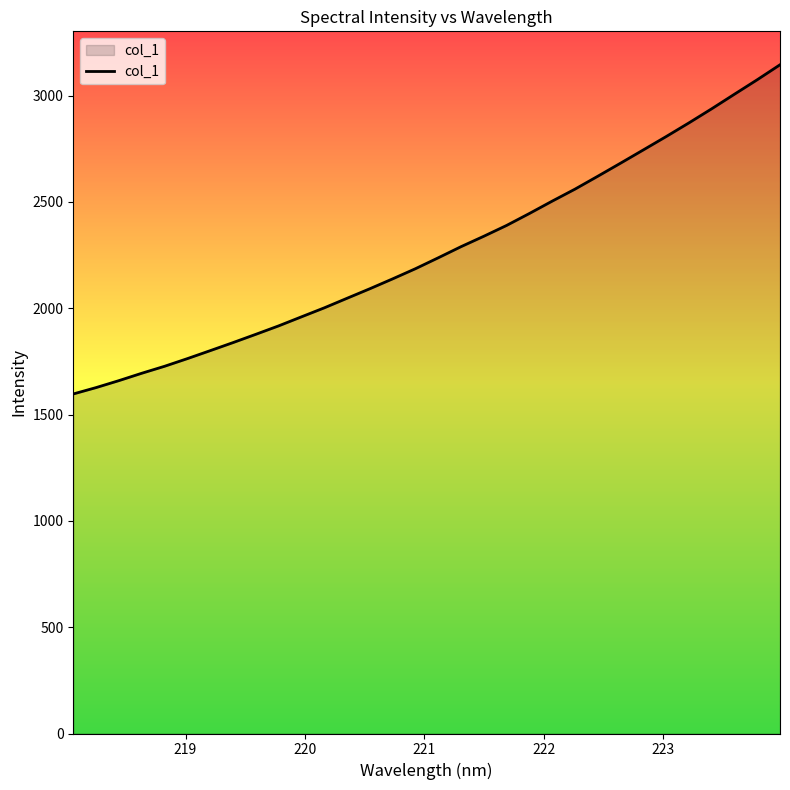

What is the maximum value shown in the chart?

3145.0